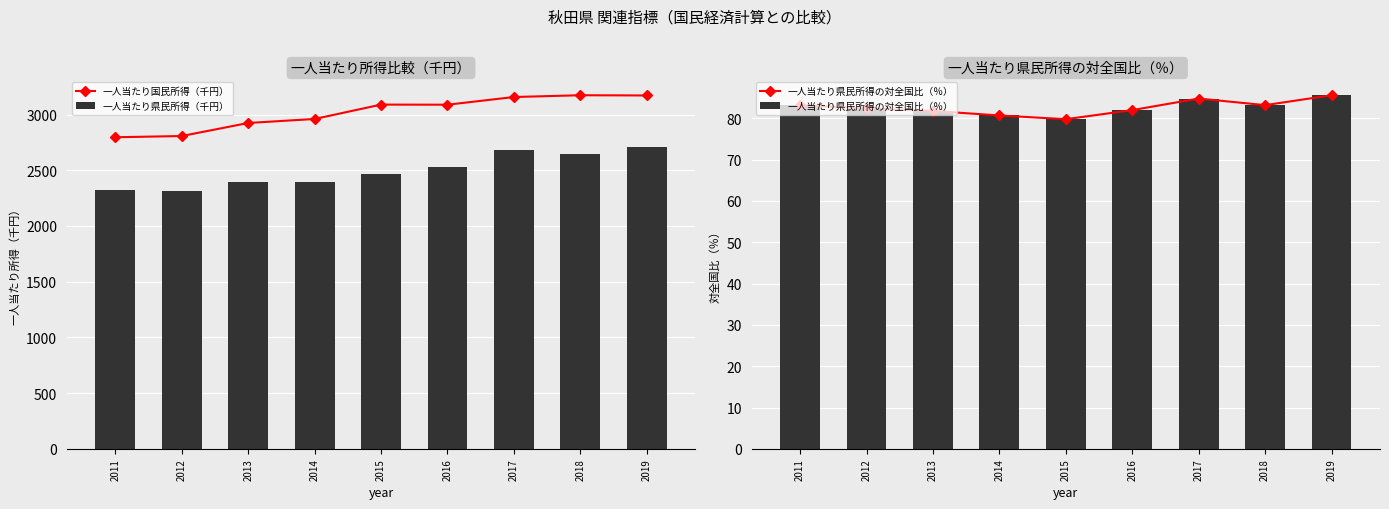

What is the maximum value for 一人当たり県民所得の対全国比（％）?

85.6